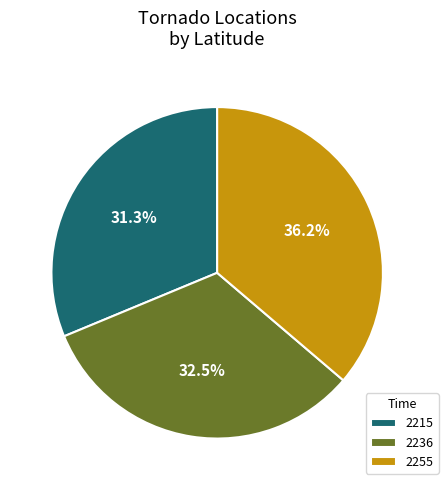

How many segments does this pie chart have?

3